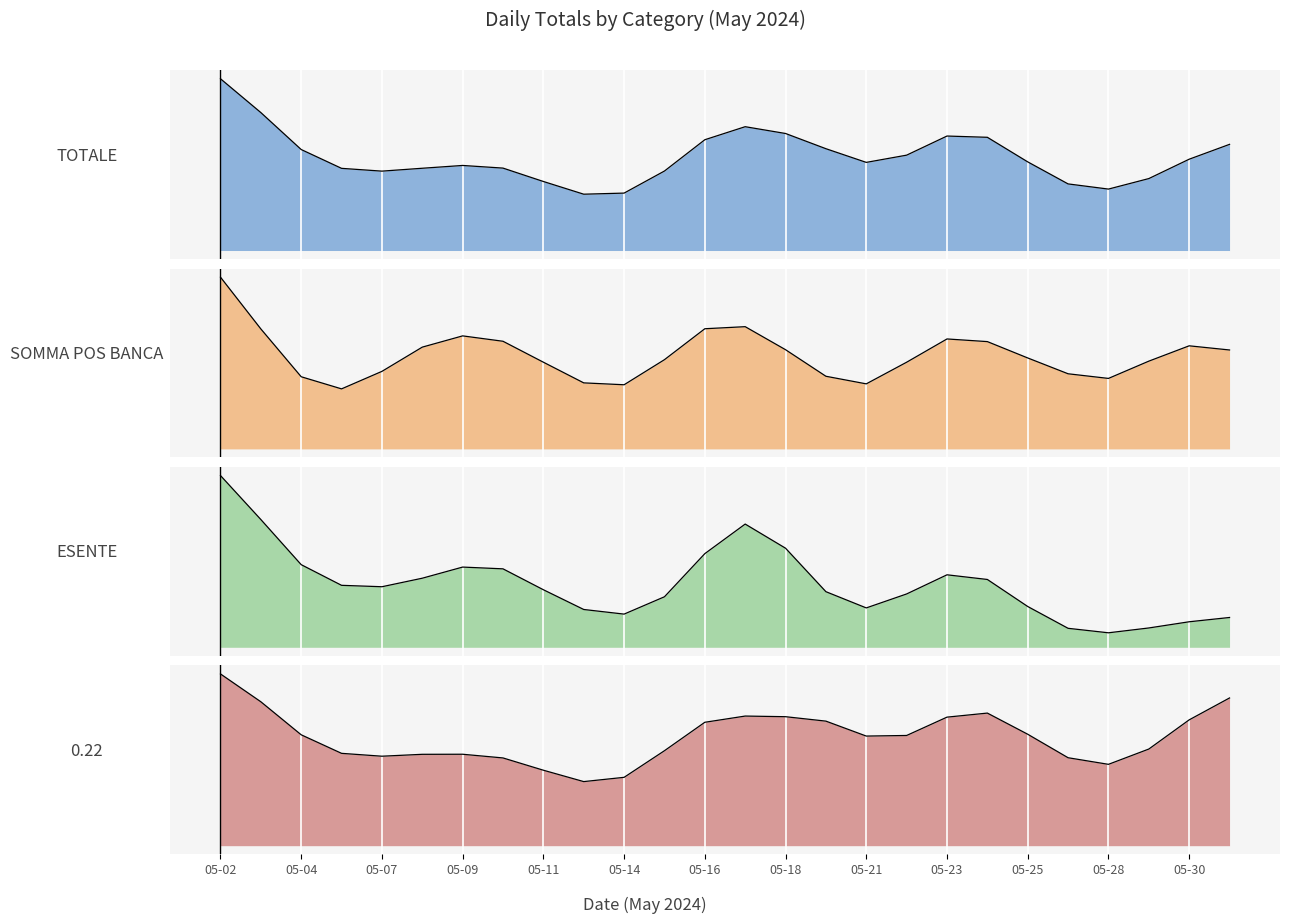

What value does the 0.22 series have at 2024-05-30?

1137.5